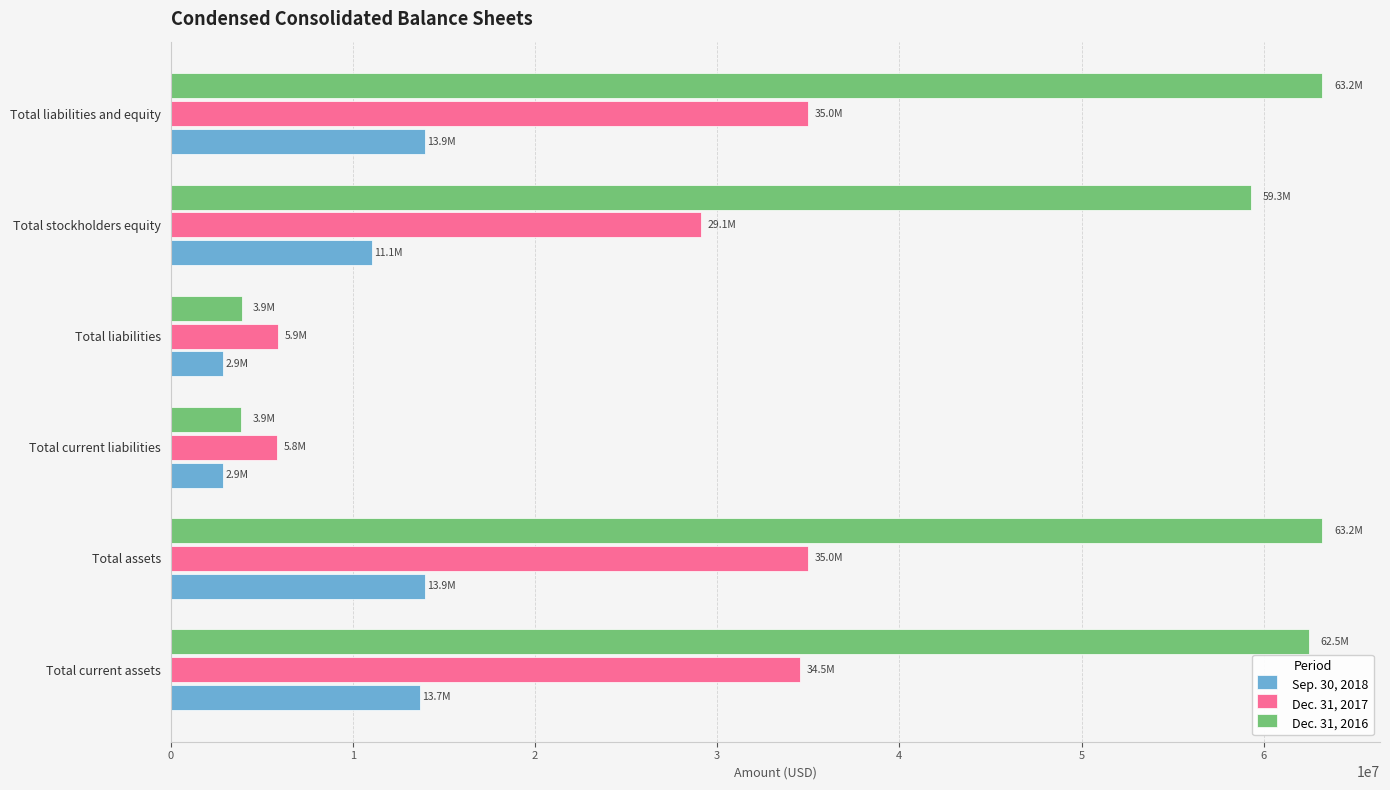

What is the minimum value for Dec. 31, 2016?

3889195